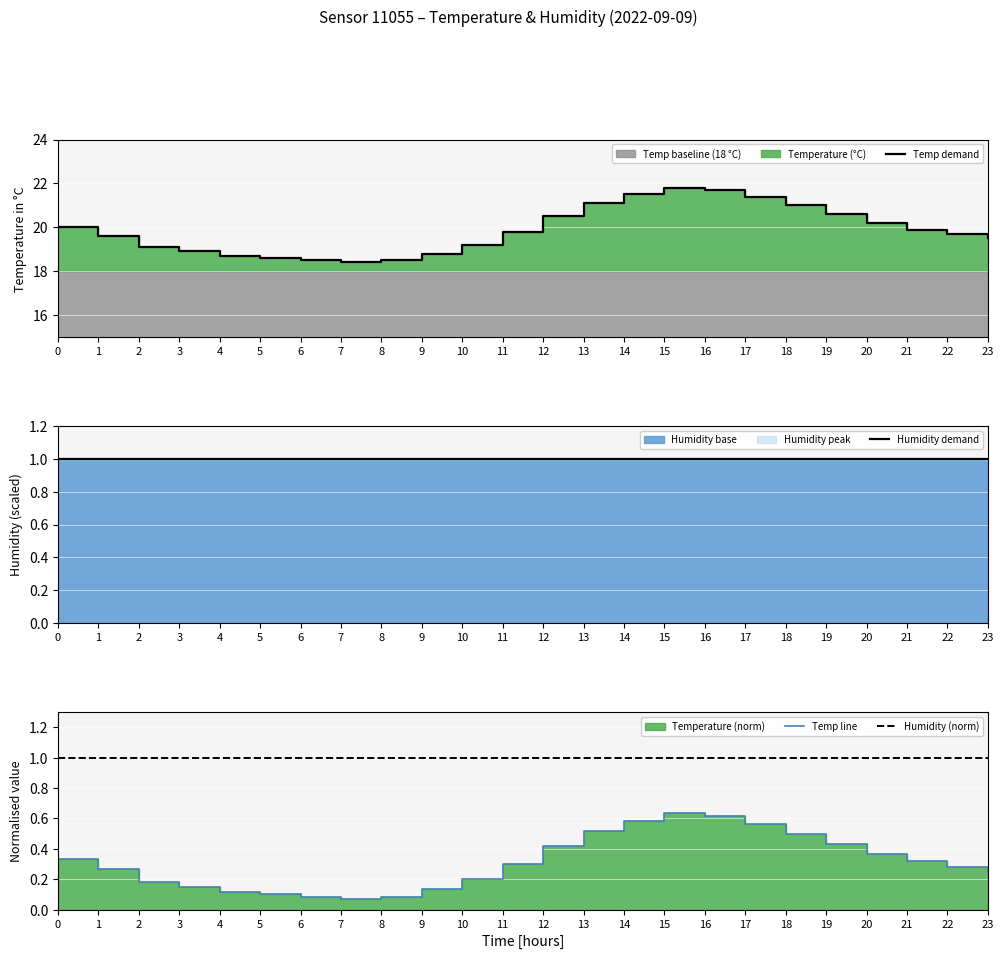

Which series has the largest range (max minus min)?

Temp demand